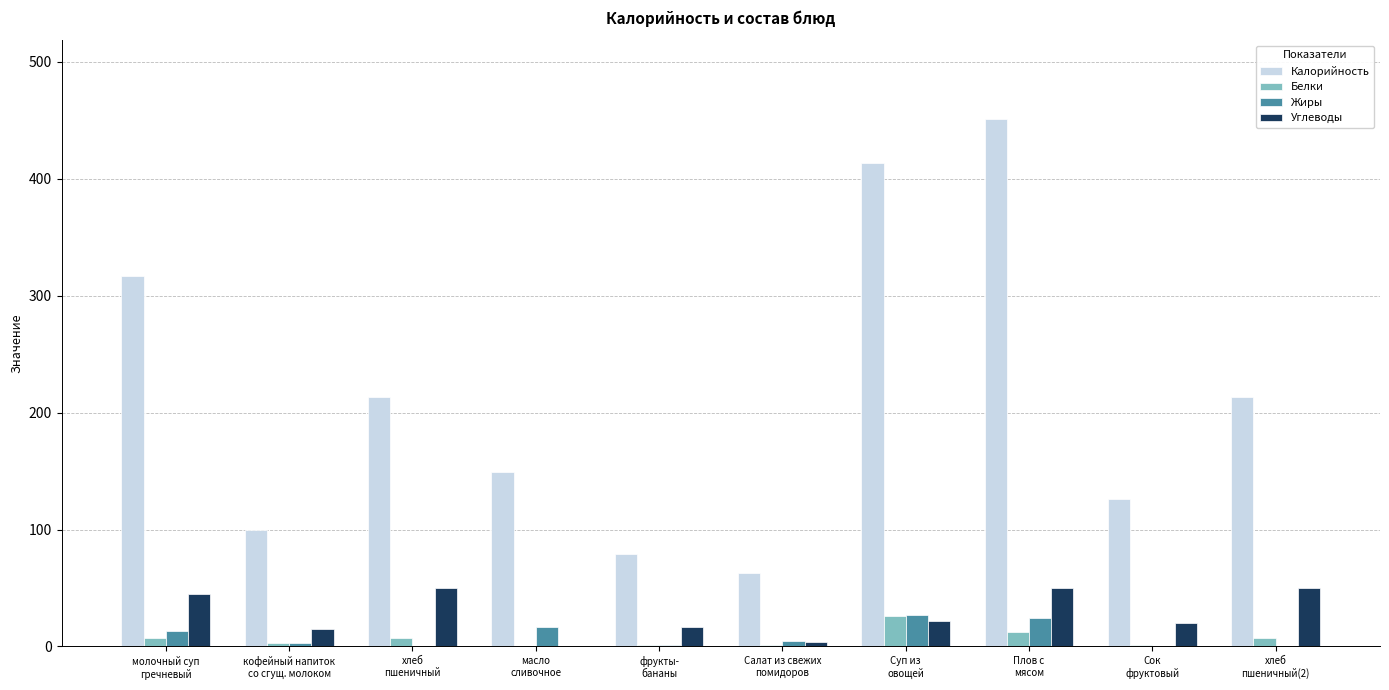

What is the maximum value shown in the chart?

451.0